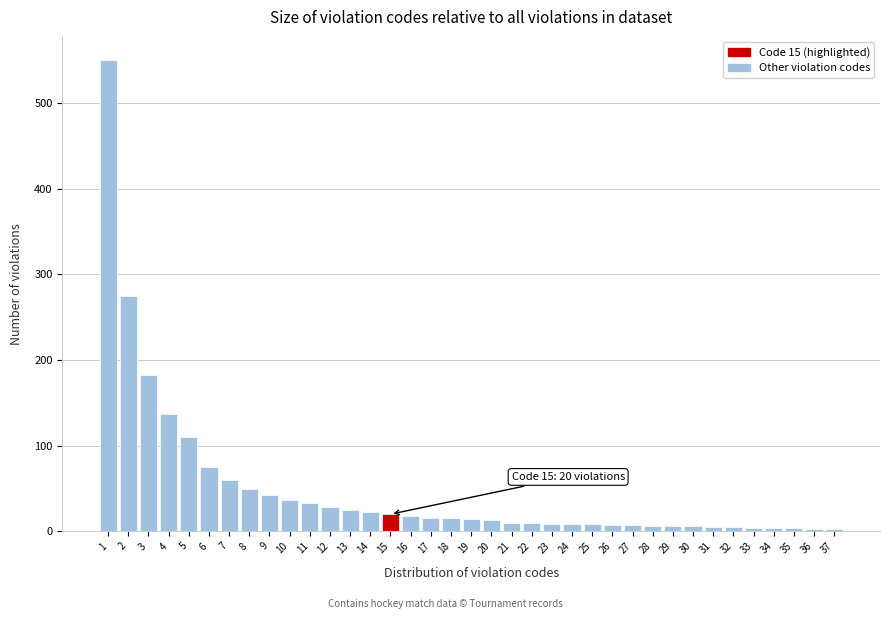

Which range on the x-axis has the tallest bar?

0.5 to 1.5